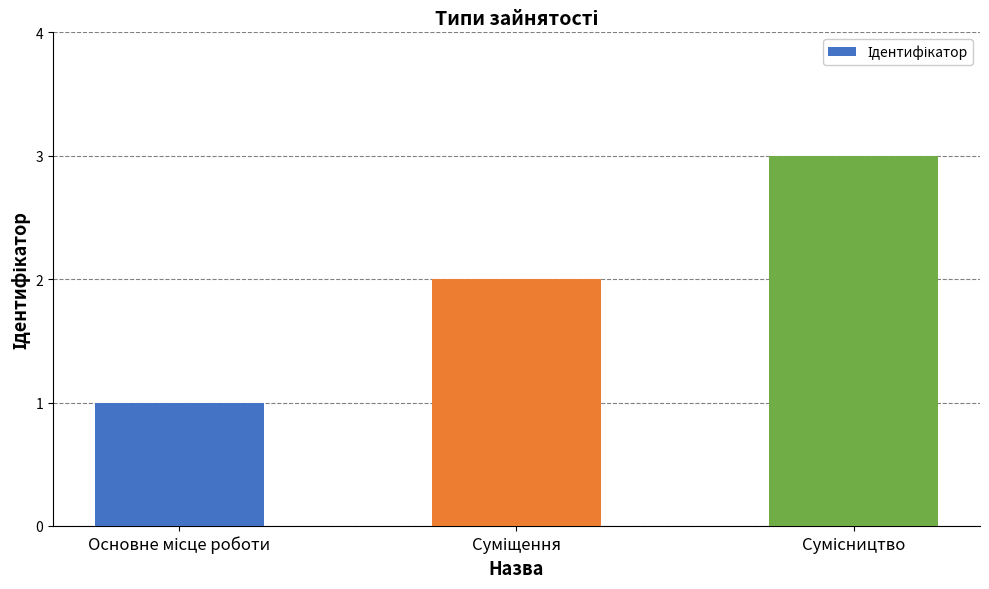

What is the greatest value displayed?

3